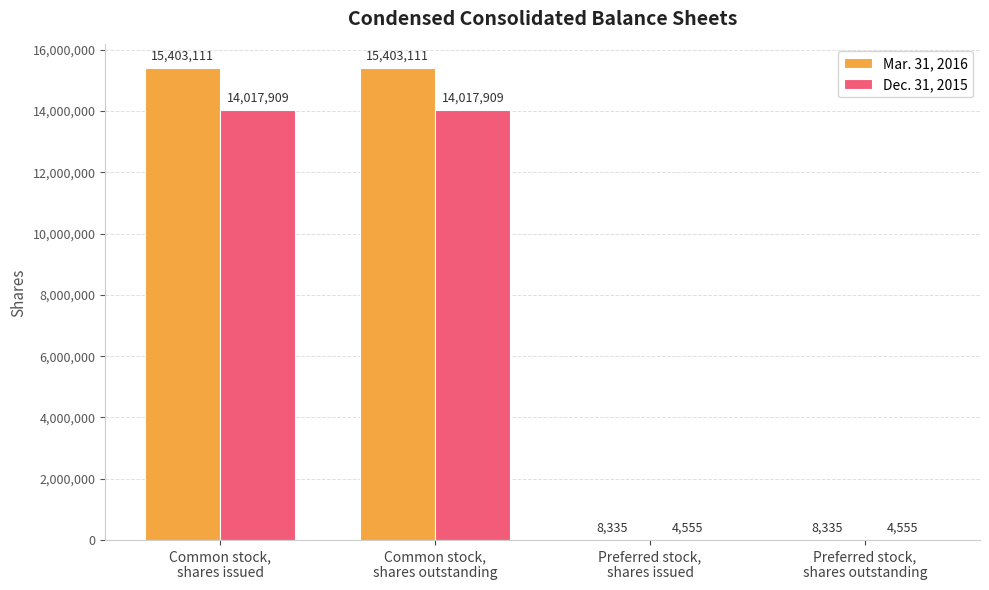

Are the bars horizontal?

No